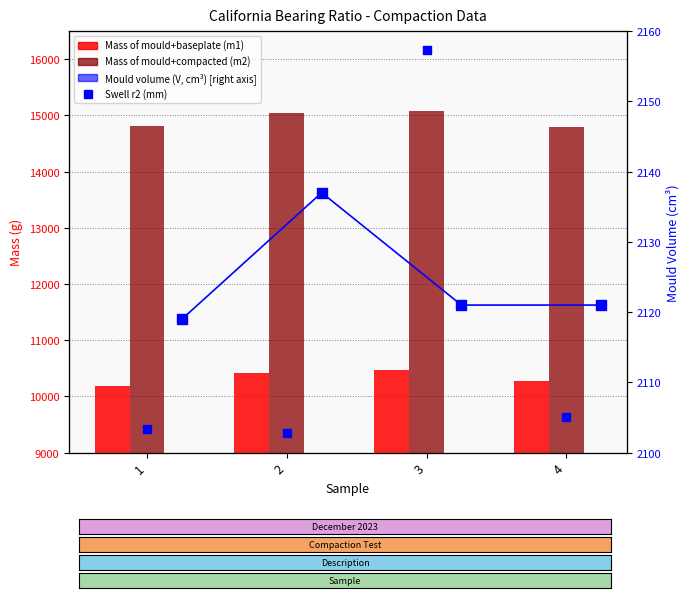

At how many categories does at least one series exceed 839?

4